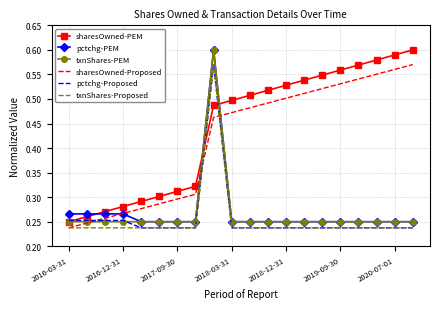

True or false: pctchg-PEM and pctchg-Proposed cross at least once.

False